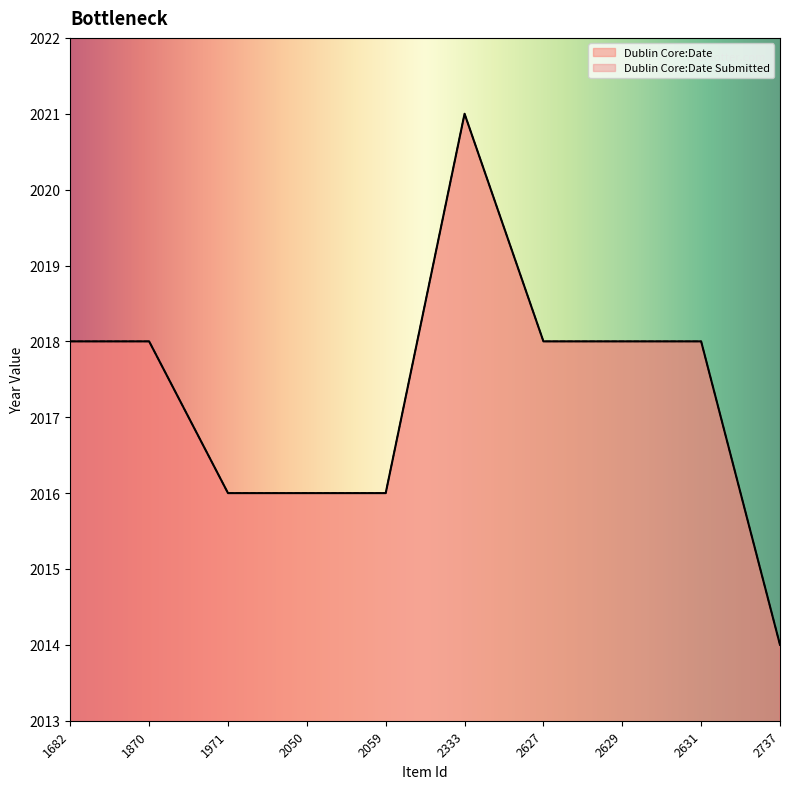

Reading right to left, extract all data points from this chart.

Dublin Core:Date: 2014	2018	2018	2018	2021	2016	2016	2016	2018	2018
Dublin Core:Date Submitted: 2014	2018	2018	2018	2021	2016	2016	2016	2018	2018